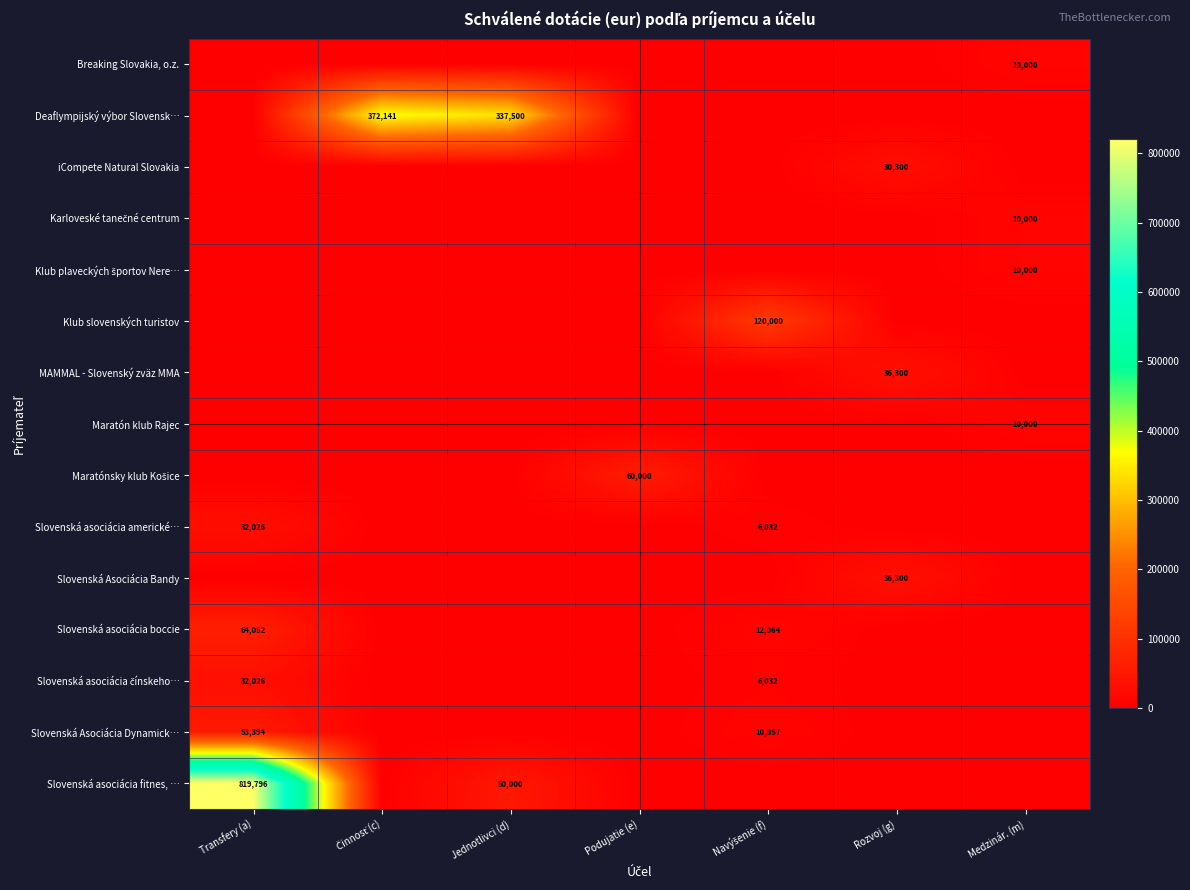

The value of Deaflympijský výbor Slovensk… at Jednotlivci (d) is 550055. True or false?

False